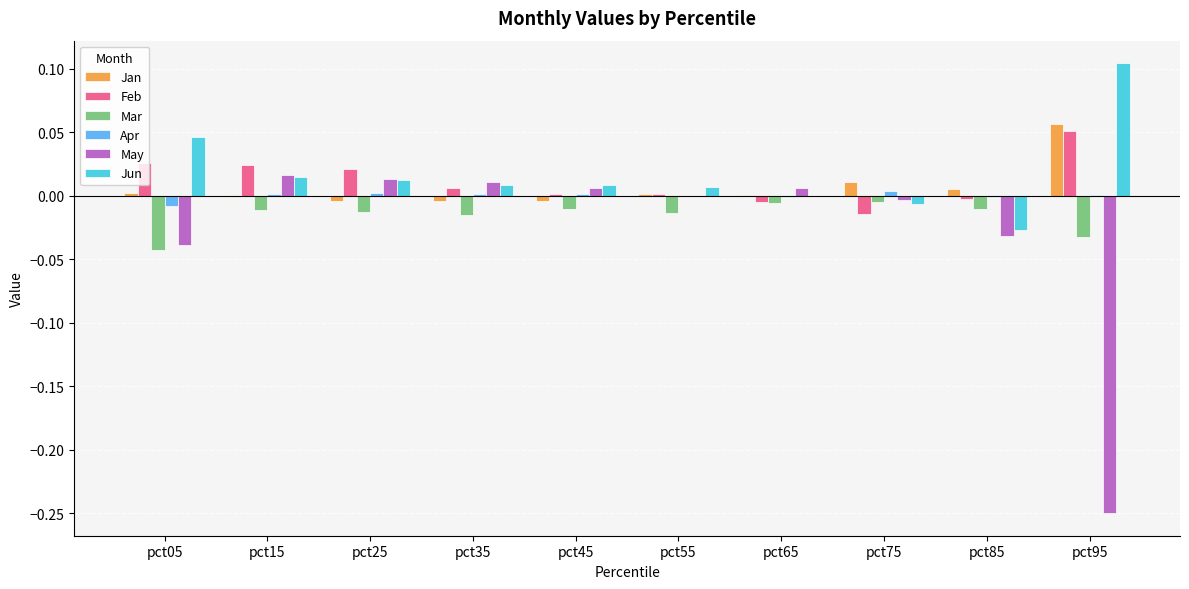

At which category does the chart reach its peak across all series?

pct95